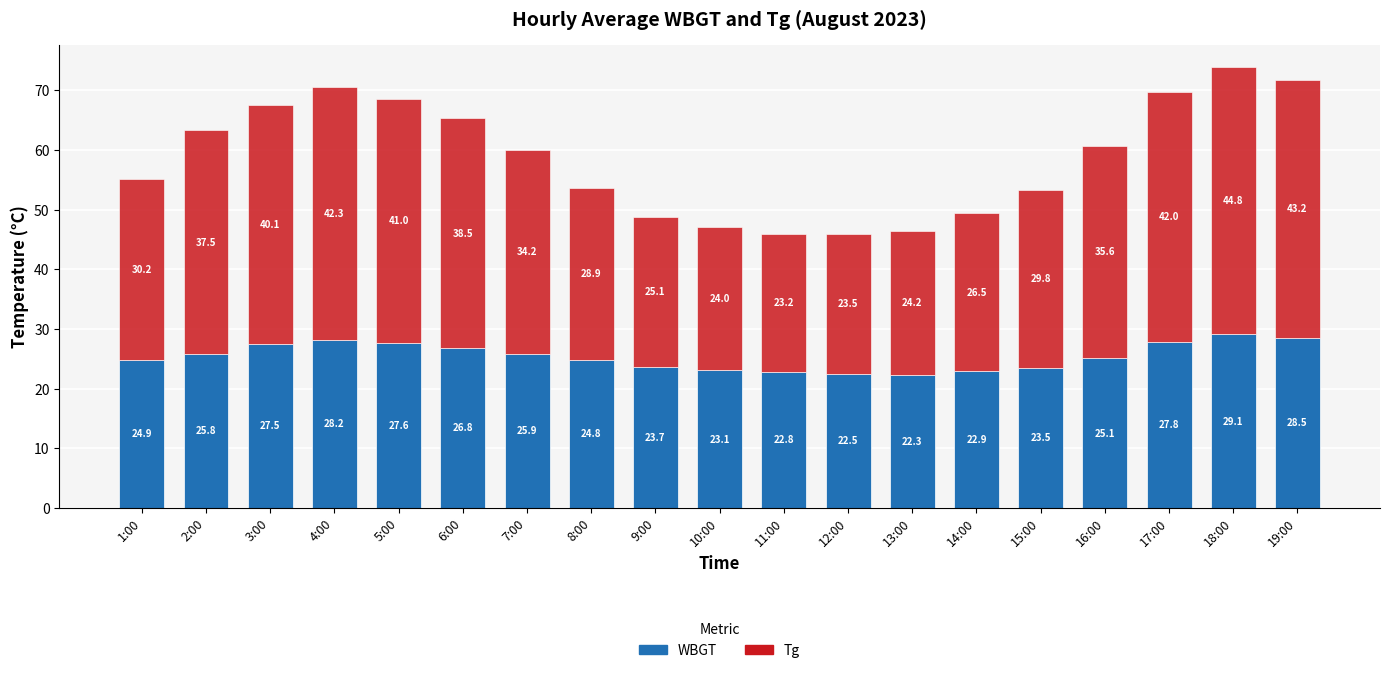

Are the bars horizontal?

No